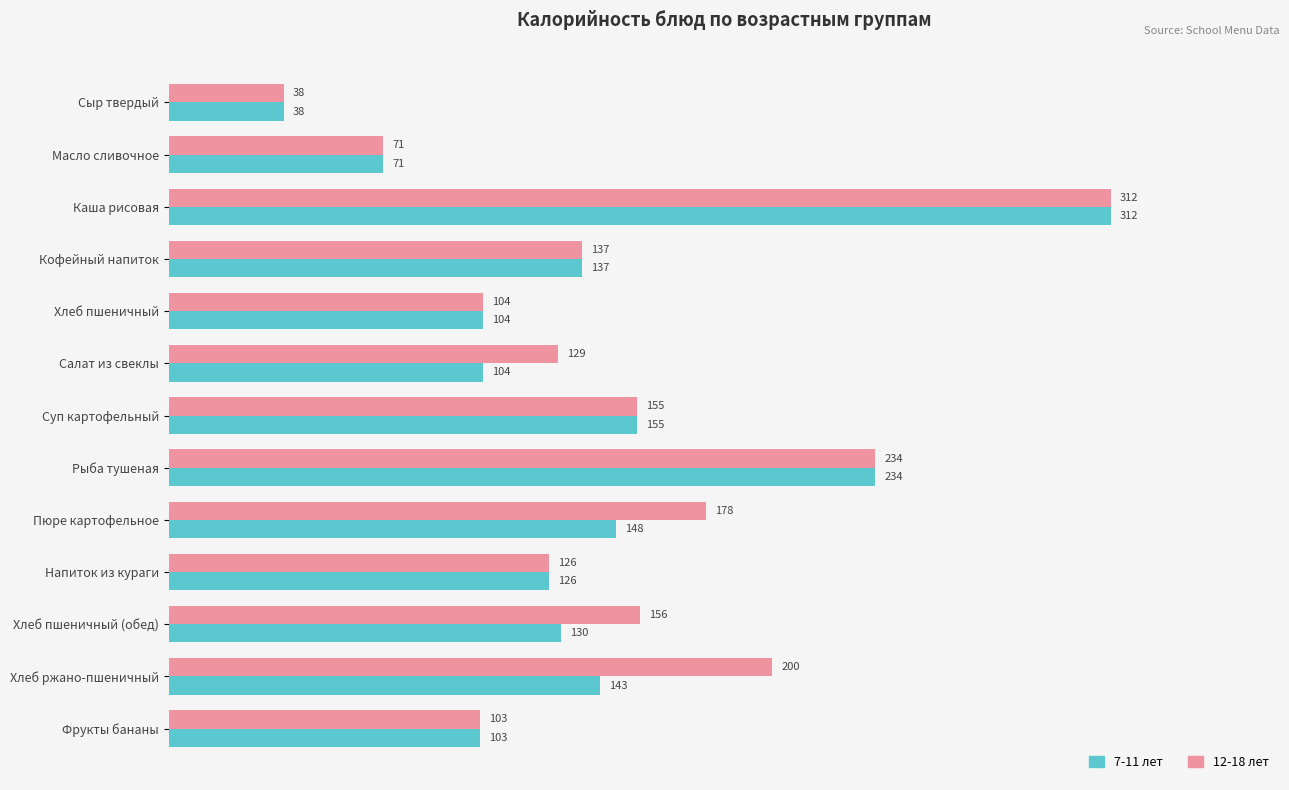

Is it true that 12-18 лет equals 460 at Каша рисовая?

False